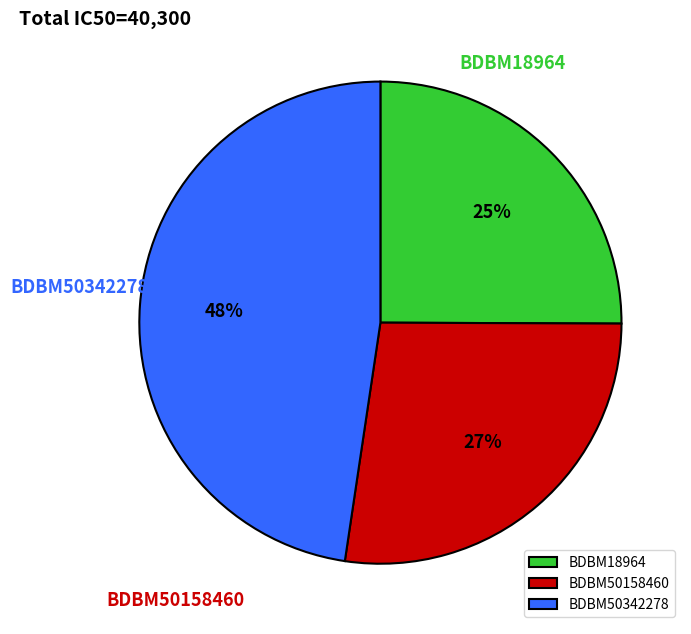

Rank the categories by value from highest to lowest.

BDBM50342278, BDBM50158460, BDBM18964